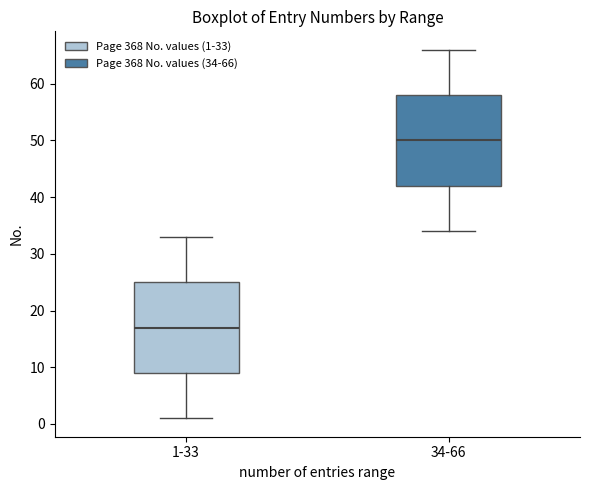

Which box's median line is the highest?

34-66